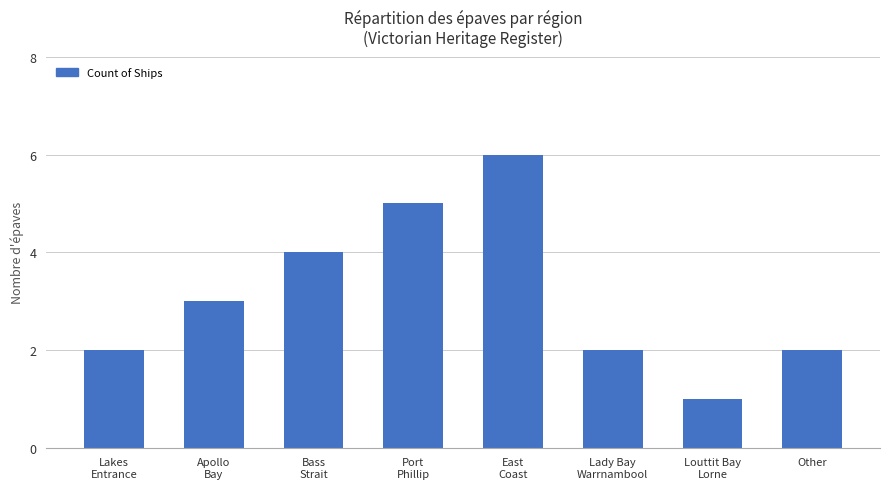

True or false: the data shows 1 at Other.

False